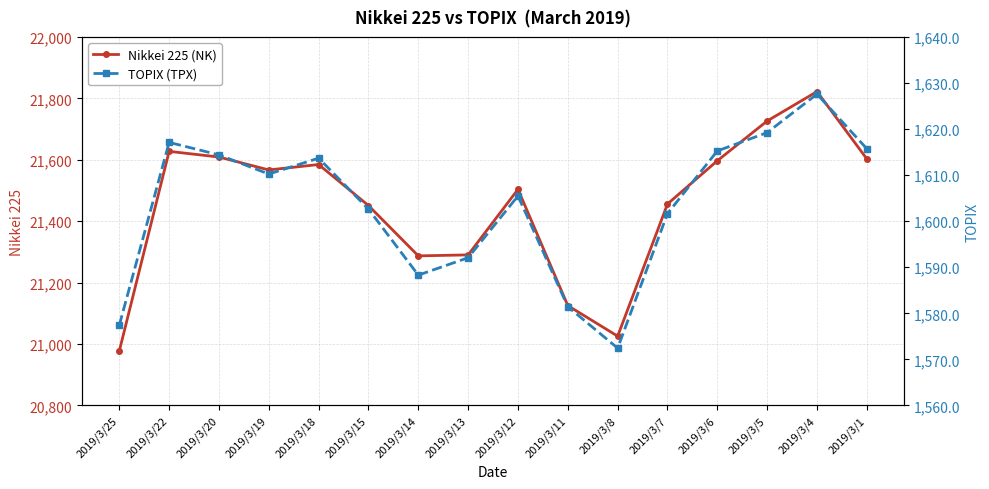

At 2019/3/7, list the series in order from largest to smallest.

Nikkei 225 (NK), TOPIX (TPX)